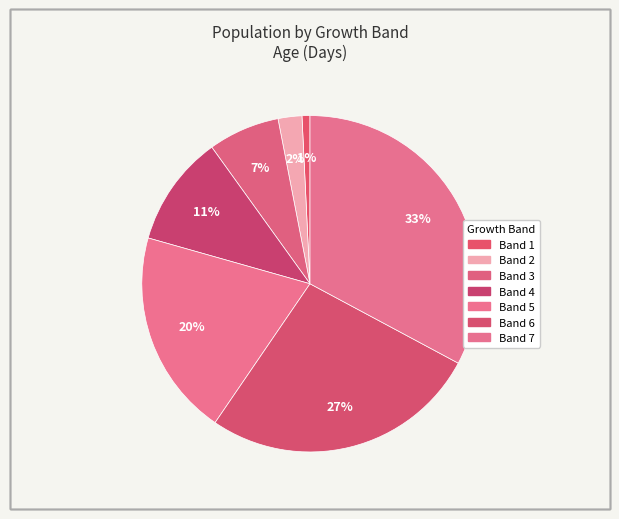

How many slices are in this pie chart?

7